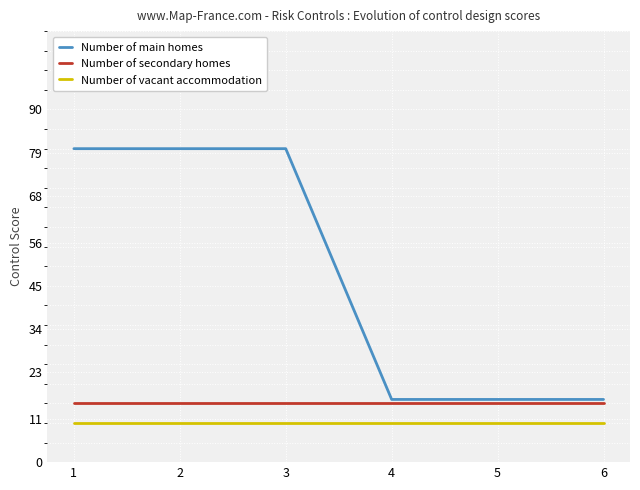

What is the greatest value displayed?

80